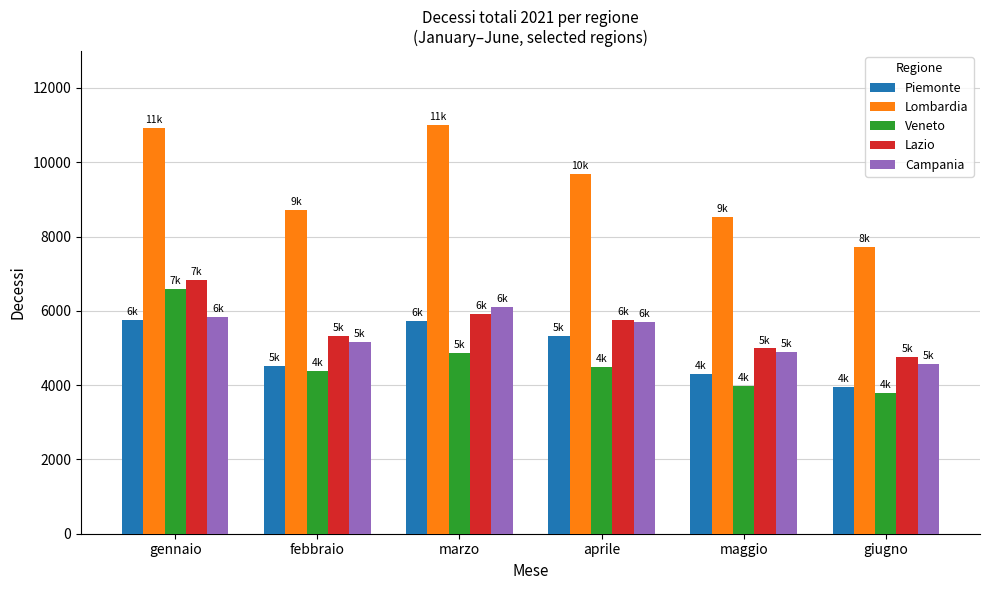

At which category is the sum across all series the highest?

gennaio